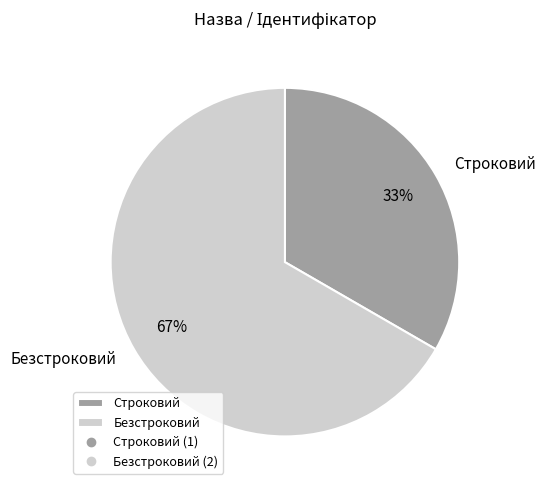

Approximately how many times larger is the value at Безстроковий compared to Строковий?

2.0